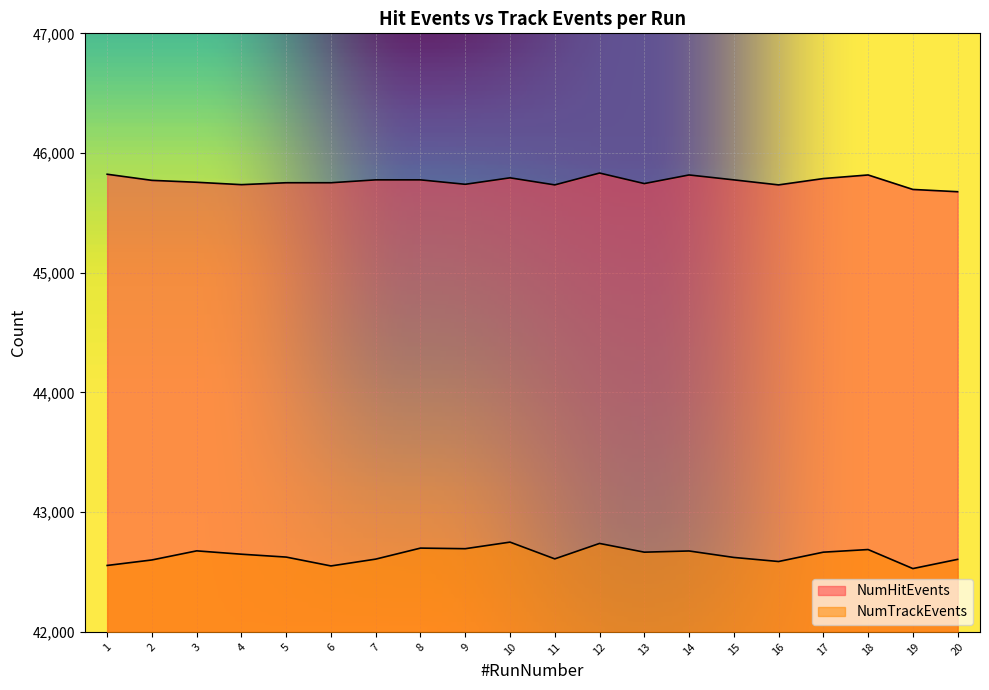

How many lines are shown in the chart?

2